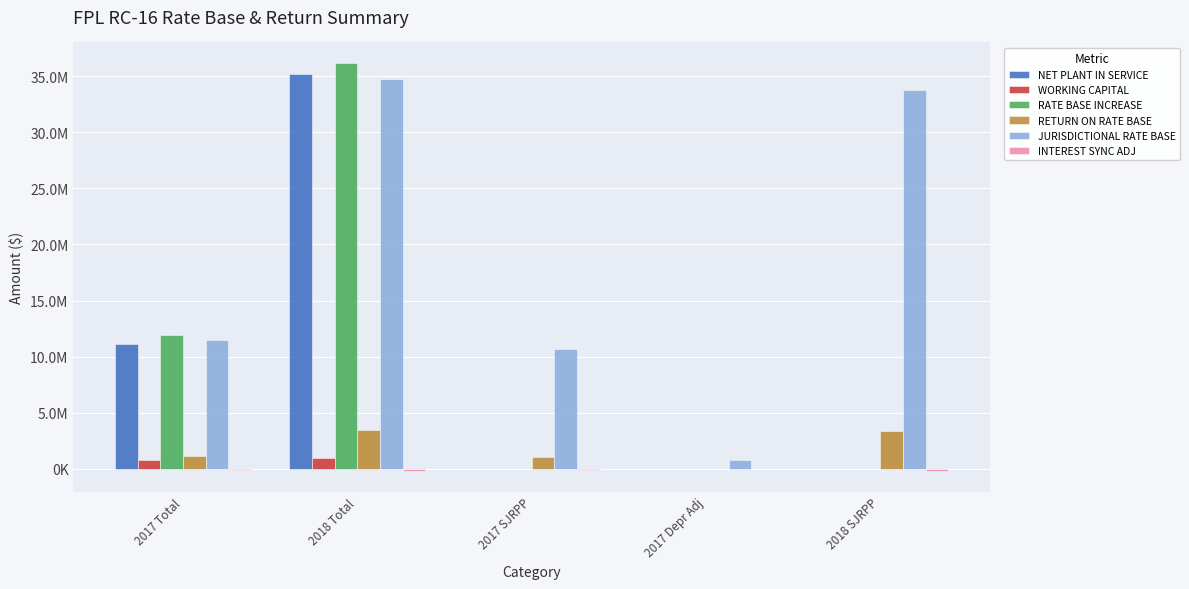

Are the bars horizontal?

No